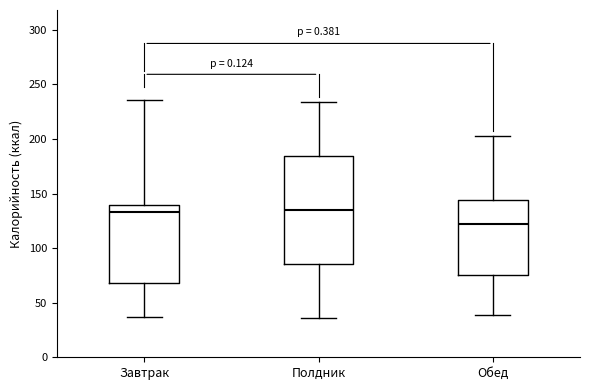

Reading left to right, transcribe this box plot: for each box, give where its median line is, the range the box spans, and where its two whiskers end, as read against the y-axis. The values are not printed on the chart, so give them approximately, as read against the axis.

Завтрак: median 135, box 70 to 140, whiskers 35 to 235
Полдник: median 135, box 85 to 185, whiskers 35 to 235
Обед: median 120, box 75 to 145, whiskers 40 to 205